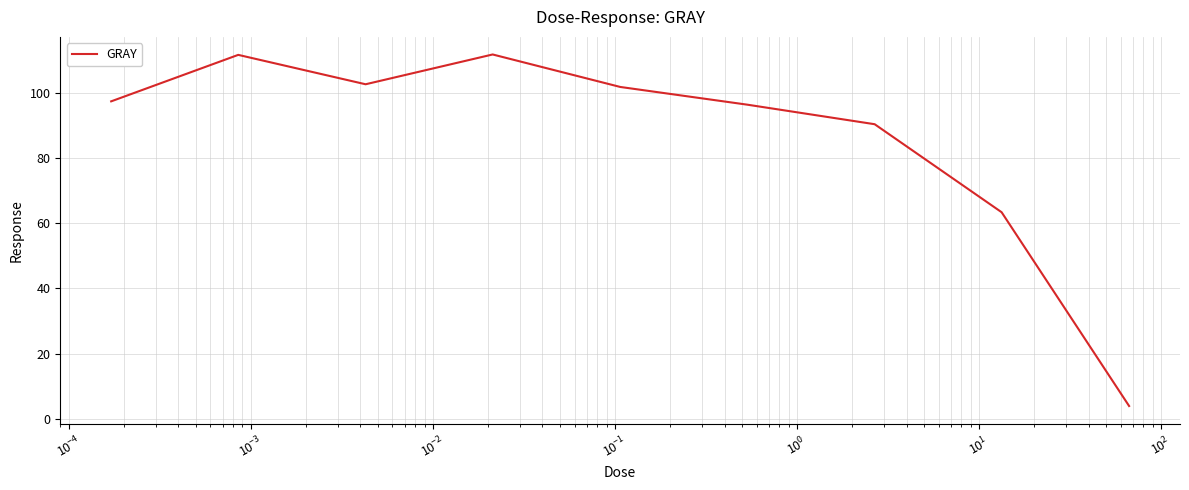

What is the maximum value shown in the chart?

111.9